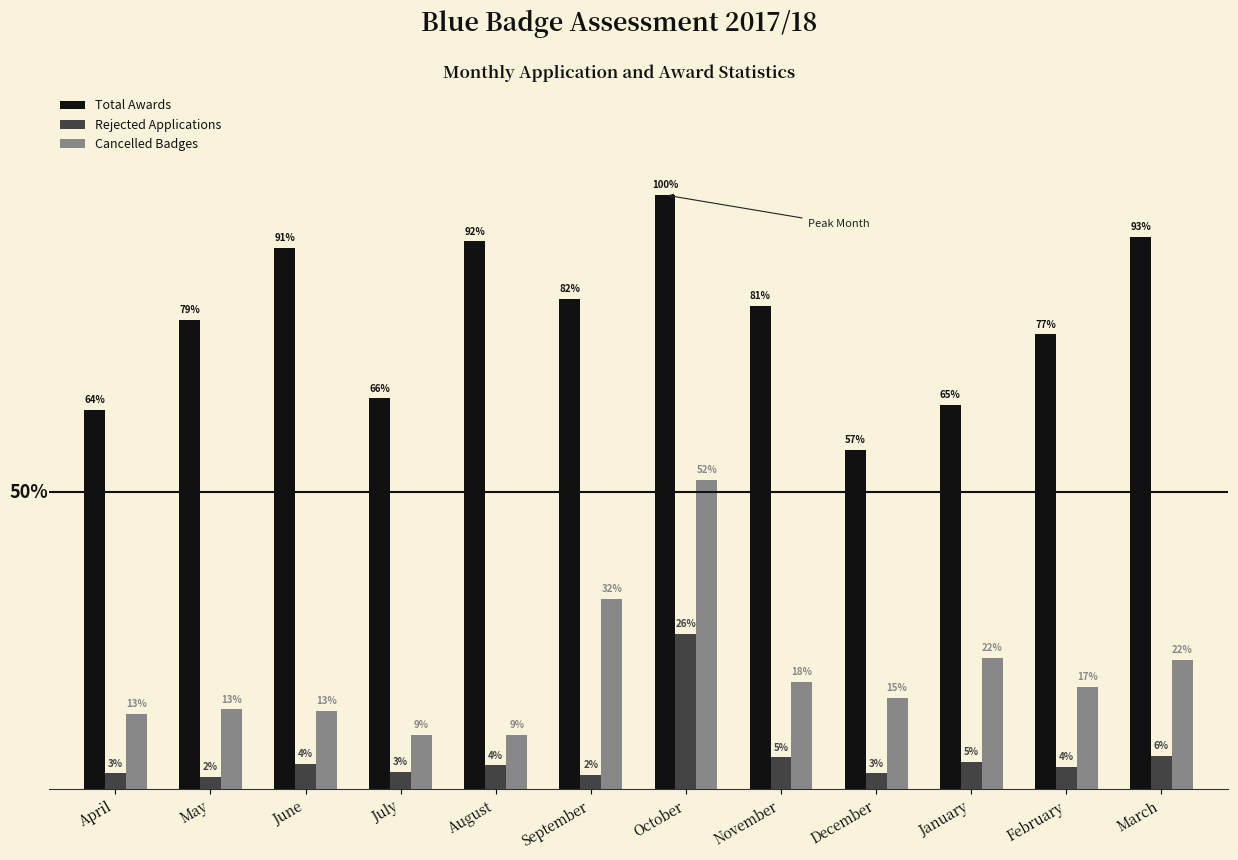

Is the value of Rejected Applications at August greater than the value of Cancelled Badges at April?

No